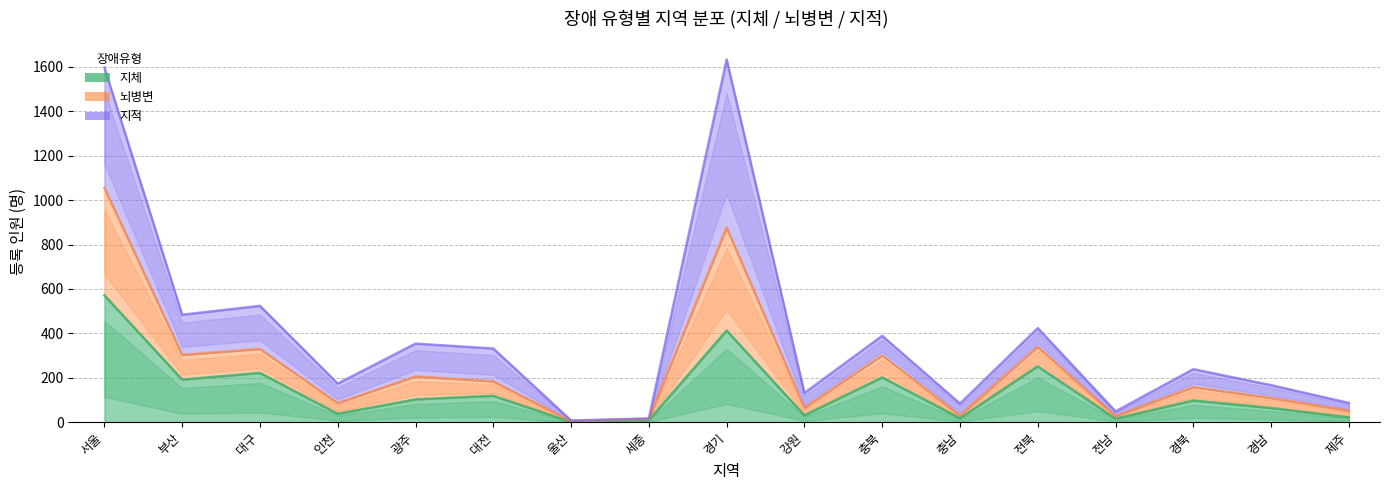

True or false: 뇌병변 has a value of 82 at 인천.

False